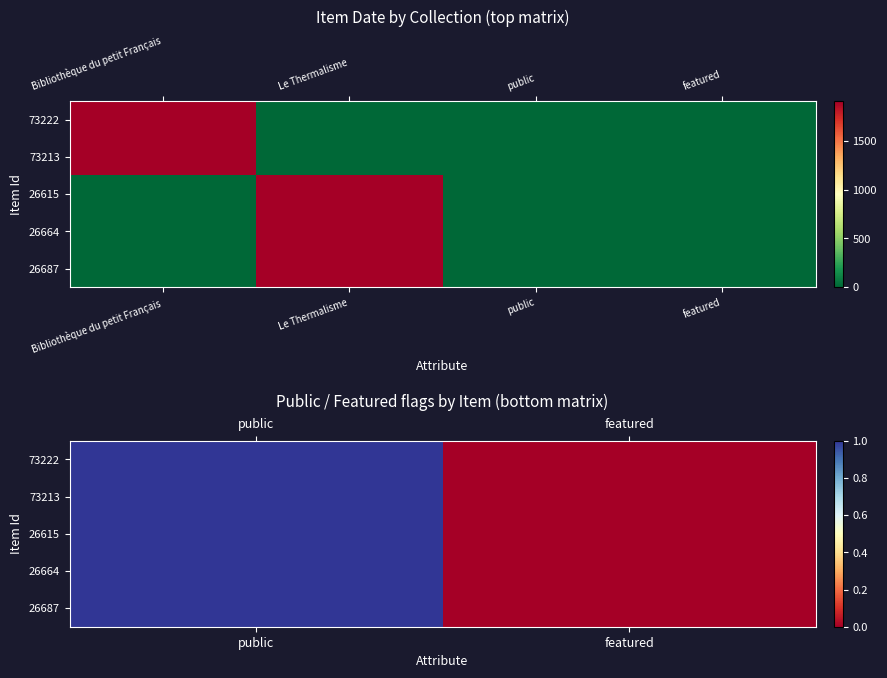

How many values in 73222 are above zero?

1